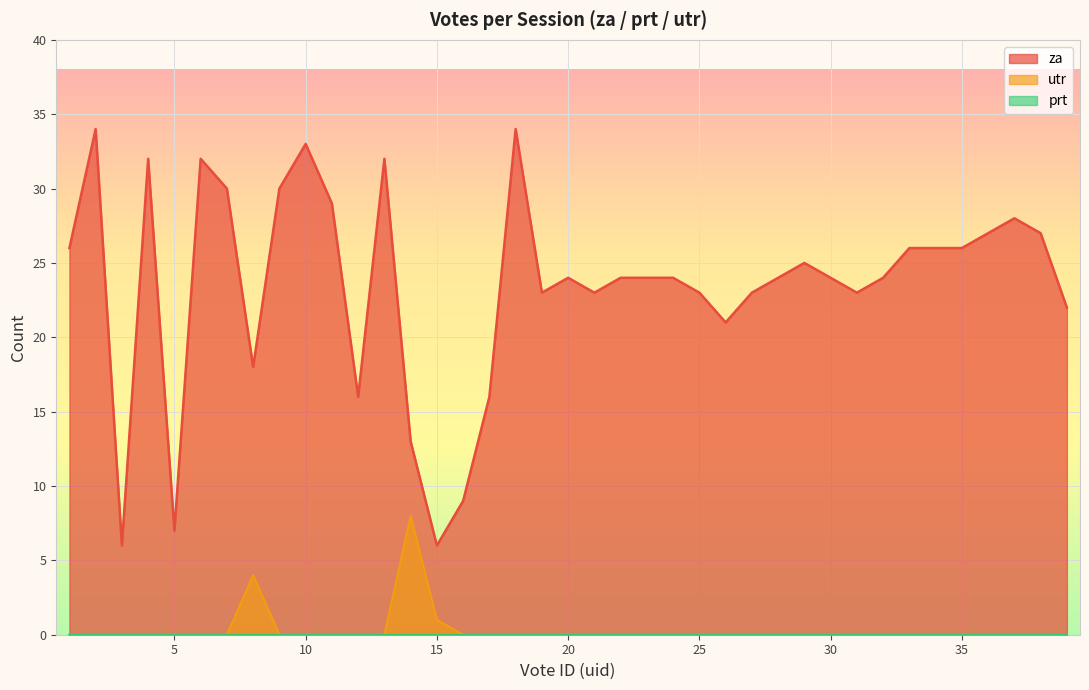

Which series has the largest total across all categories?

za